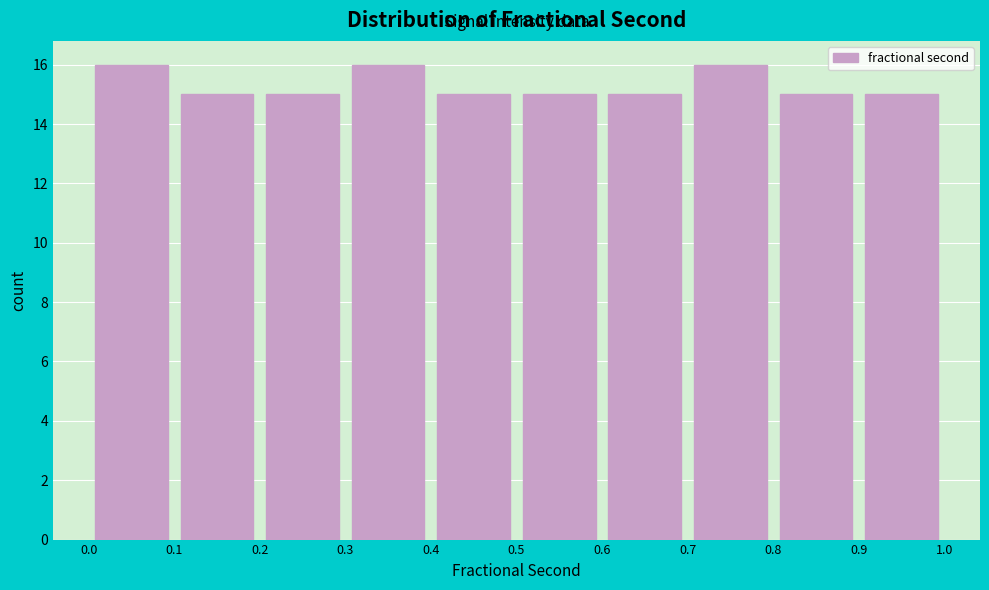

What is the height of the bar covering 0.8 to 0.9 on the x-axis? The values are not printed on the chart, so give them approximately, as read against the axis.

15